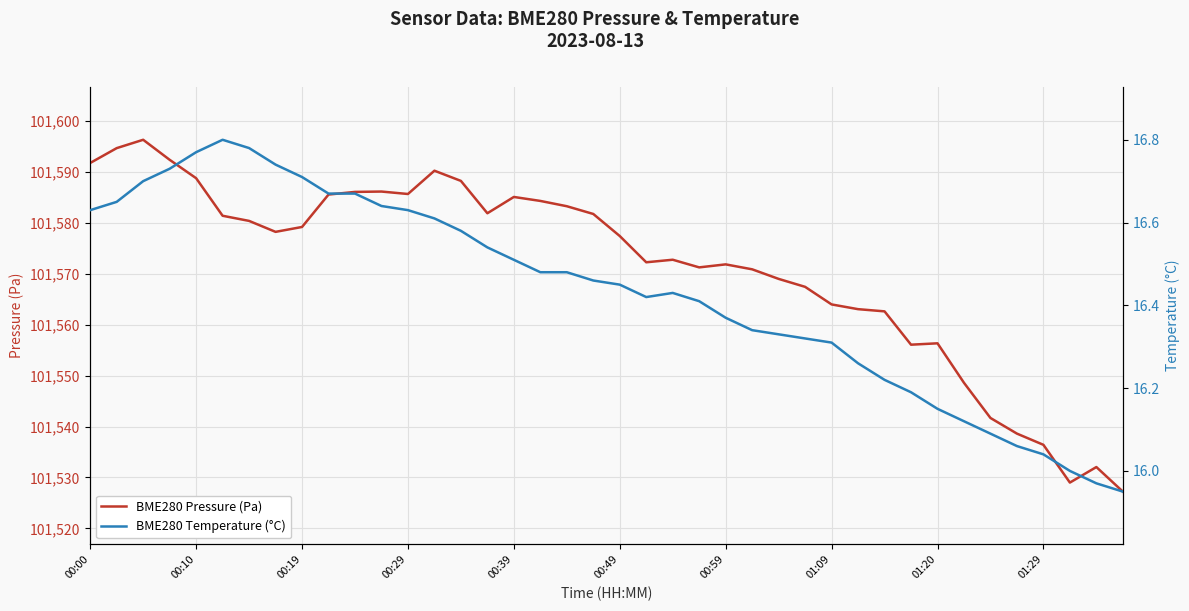

At how many categories does at least one series exceed 36402?

40